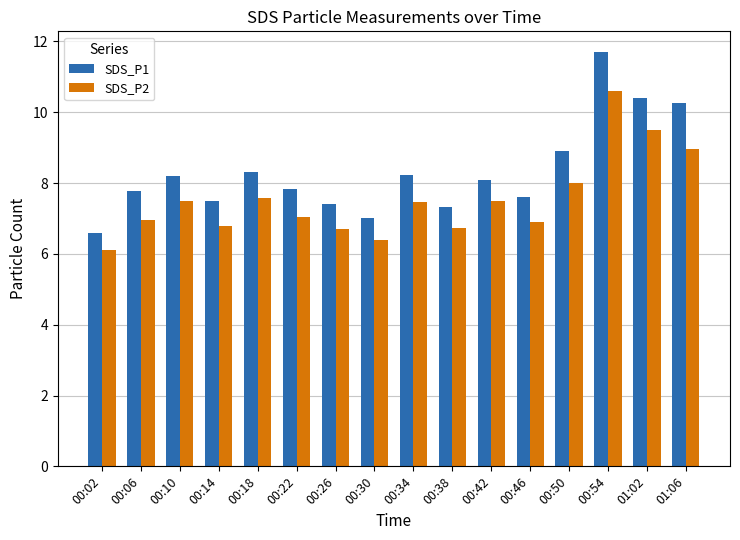

How many values in the SDS_P1 series exceed 8?

8